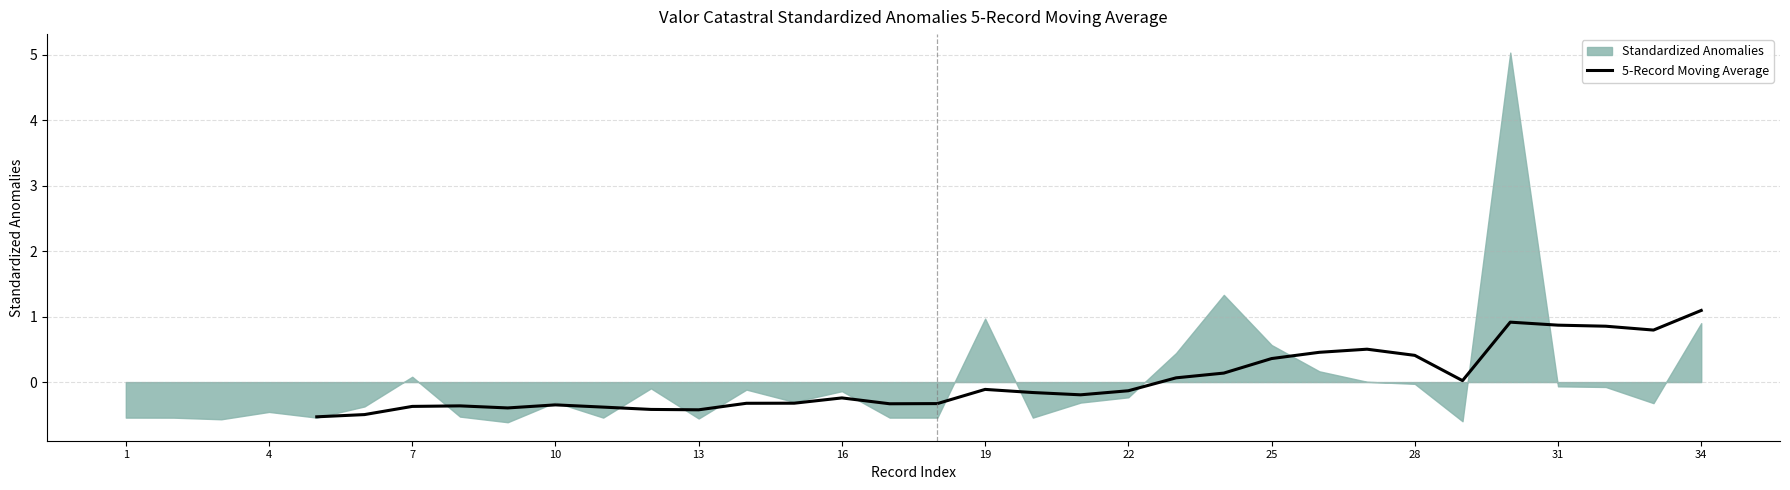

Reading right to left, what are all the values shown in this chart?

1.1	0.8	0.9	0.9	0.9	0.0	0.4	0.5	0.5	0.4	0.1	0.1	-0.1	-0.2	-0.2	-0.1	-0.3	-0.3	-0.2	-0.3	-0.3	-0.4	-0.4	-0.4	-0.3	-0.4	-0.4	-0.4	-0.5	-0.5